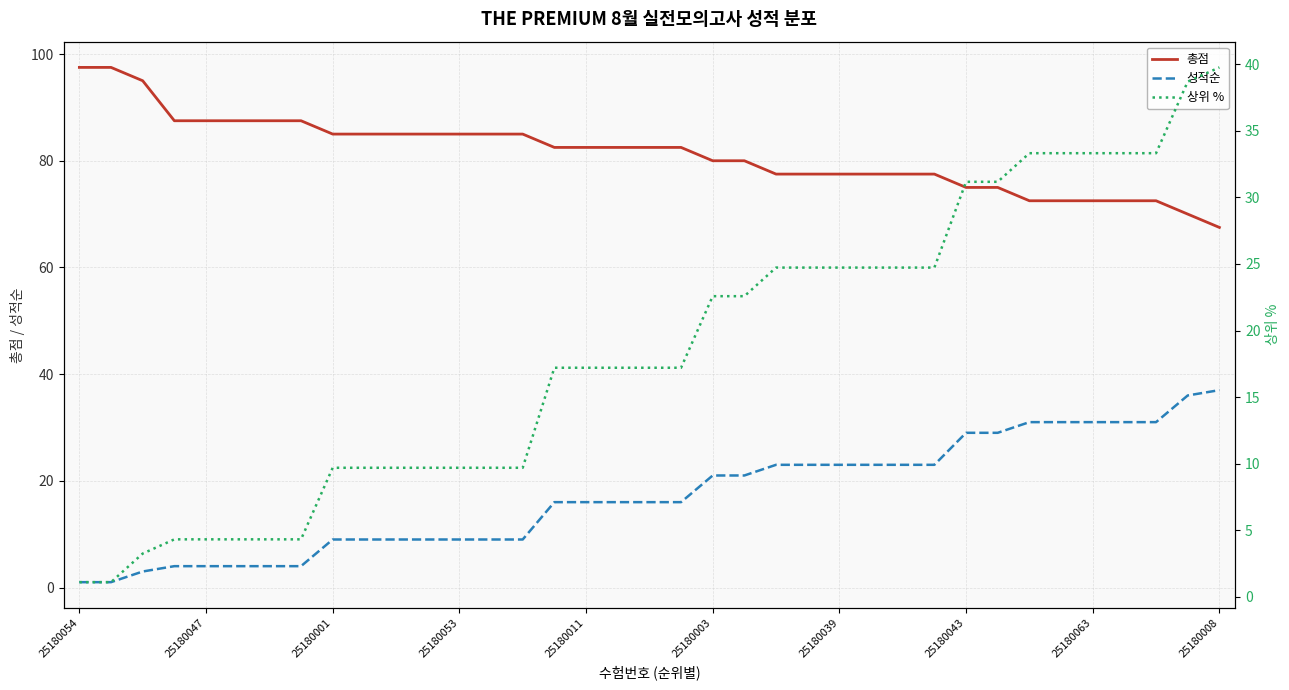

What is the value of the 총점 point at the 31st from the left?

72.5